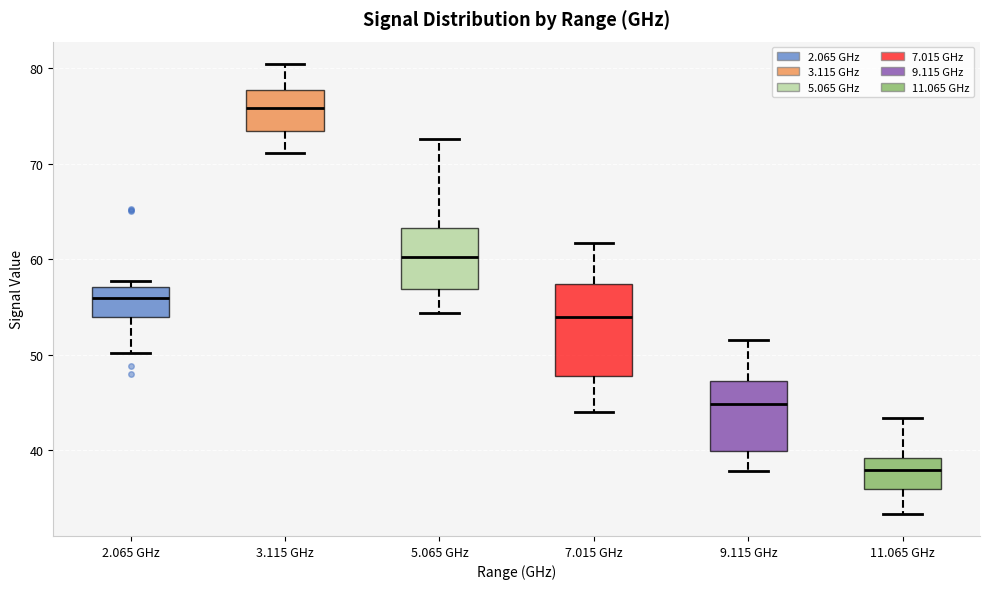

Which box is the tallest, from its lower edge to its upper edge?

7.015 GHz